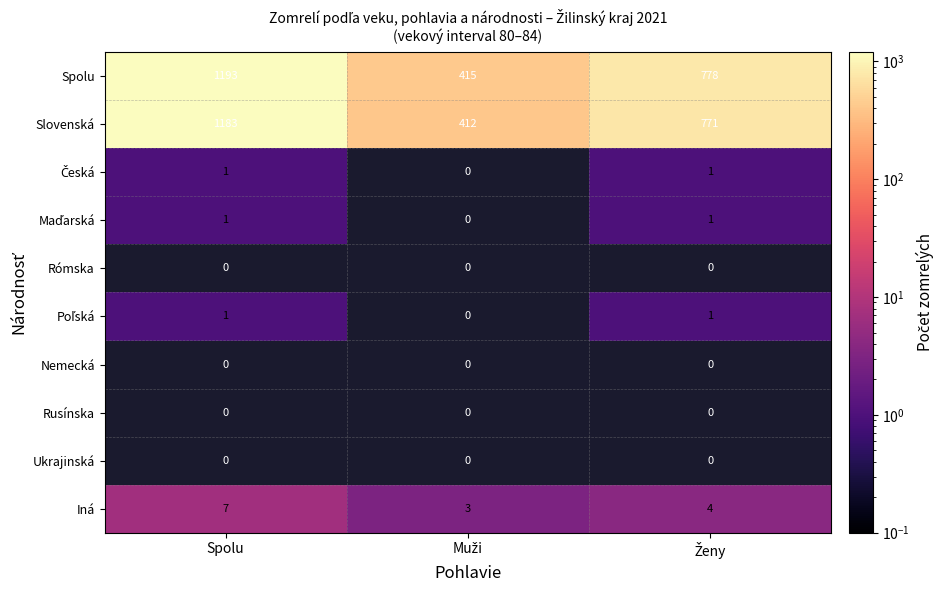

At which label does Spolu first exceed 778?

Spolu